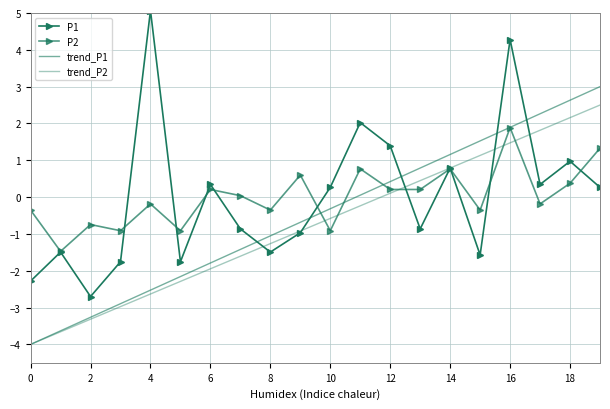

How many intersections are there between P2 and P1?

10